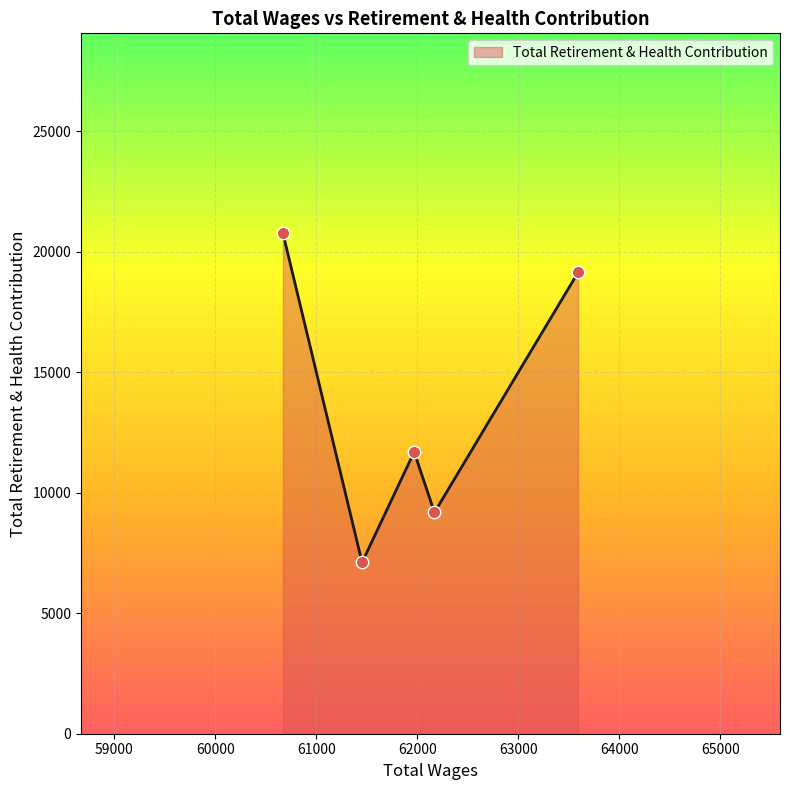

What is the maximum value shown in the chart?

20756